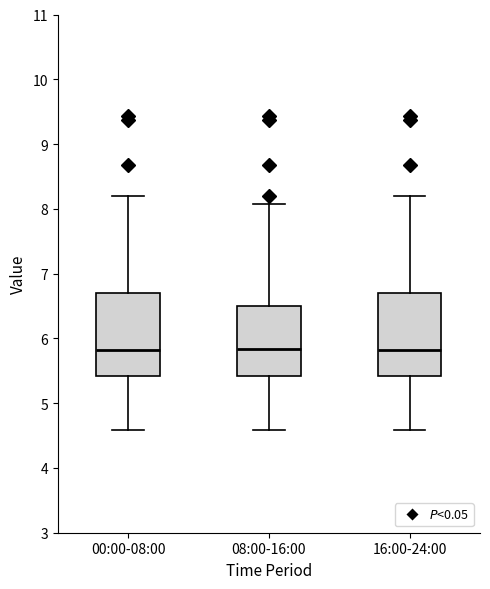

Reading left to right, read every box against the y-axis: the position of its median line, the range the box covers, and the ends of its whiskers. The values are not printed on the chart, so give them approximately, as read against the axis.

00:00-08:00: median 5.8, box 5.4 to 6.7, whiskers 4.6 to 8.2
08:00-16:00: median 5.8, box 5.4 to 6.5, whiskers 4.6 to 8.1
16:00-24:00: median 5.8, box 5.4 to 6.7, whiskers 4.6 to 8.2